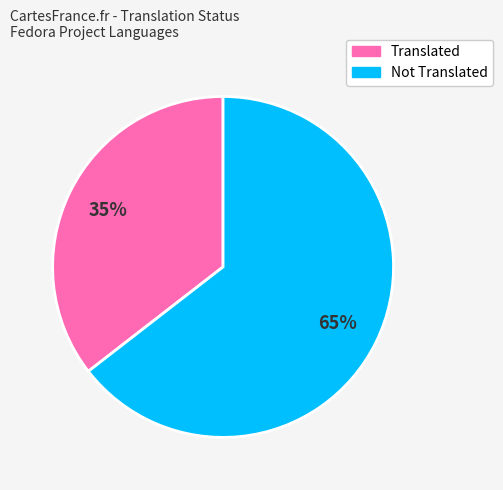

Is there a majority slice in this chart?

Yes